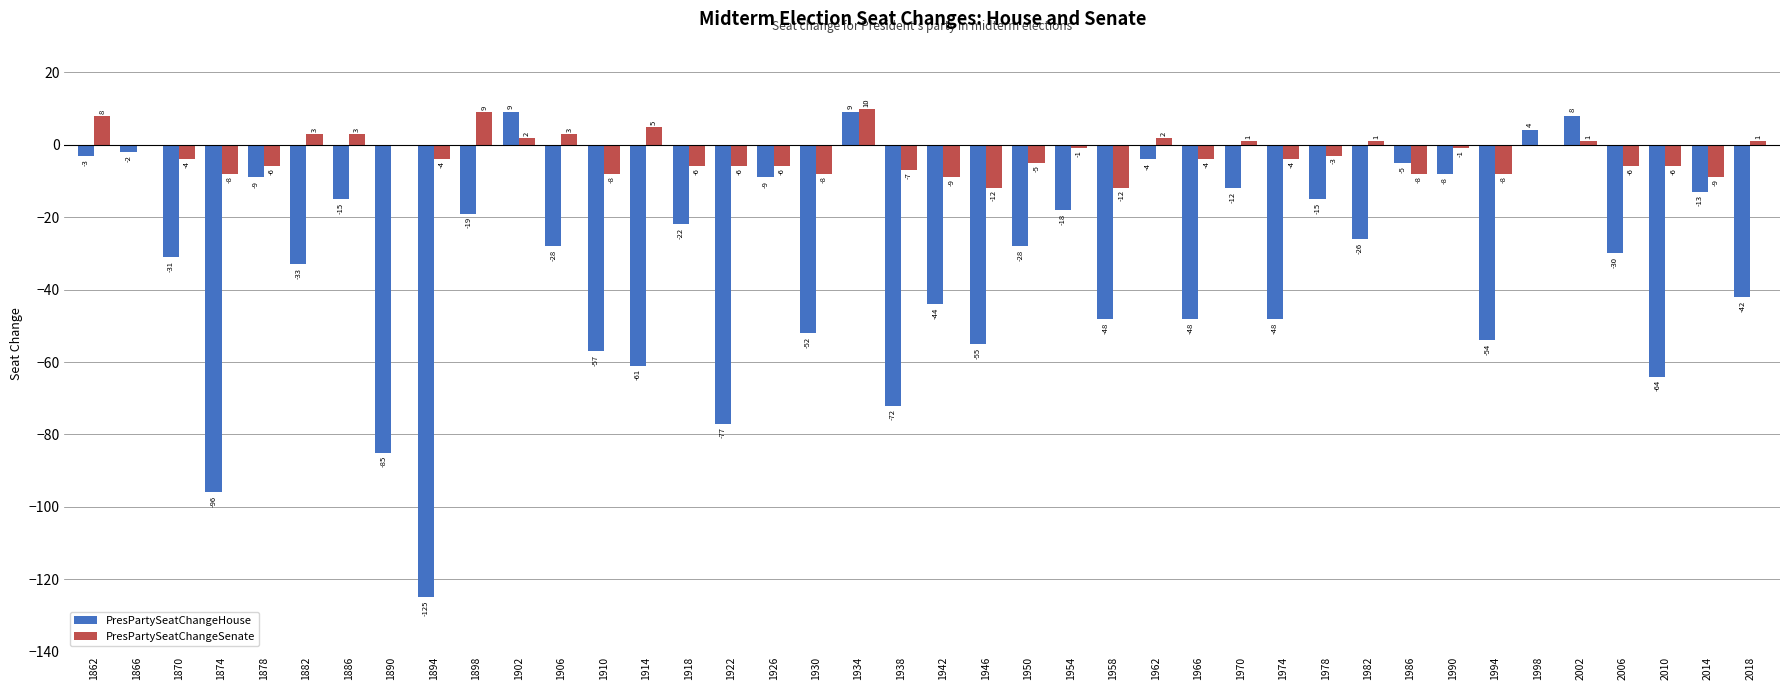

What is the sum of all PresPartySeatChangeSenate values?

-102